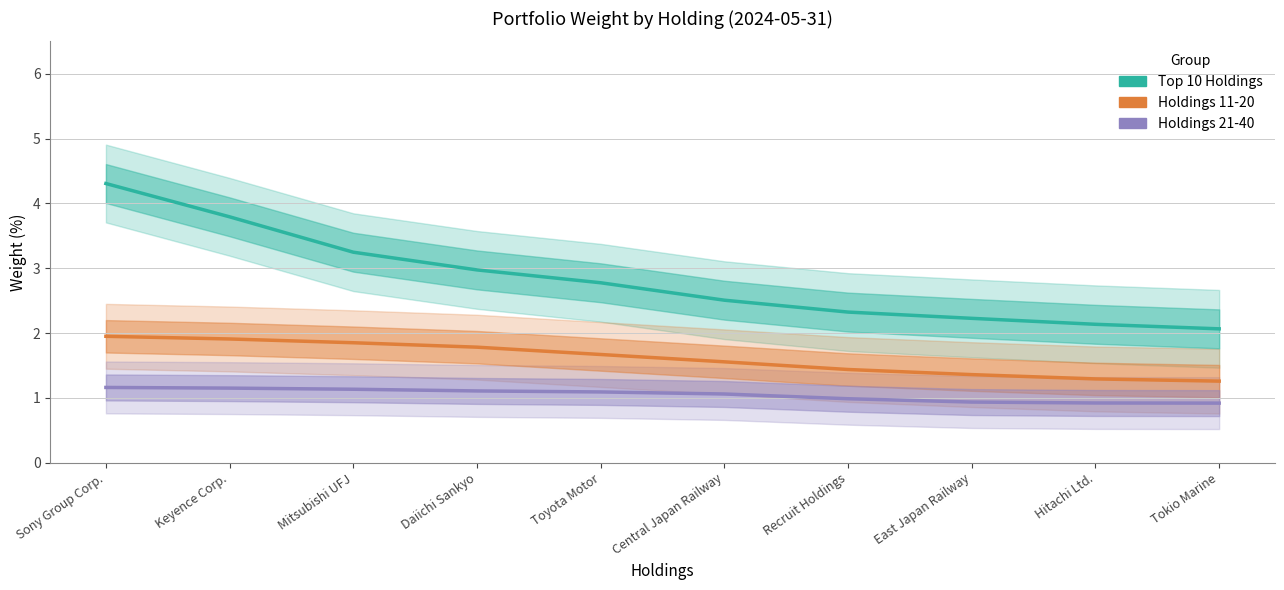

True or false: Top 10 Holdings has a value of 3.6 at East Japan Railway.

False